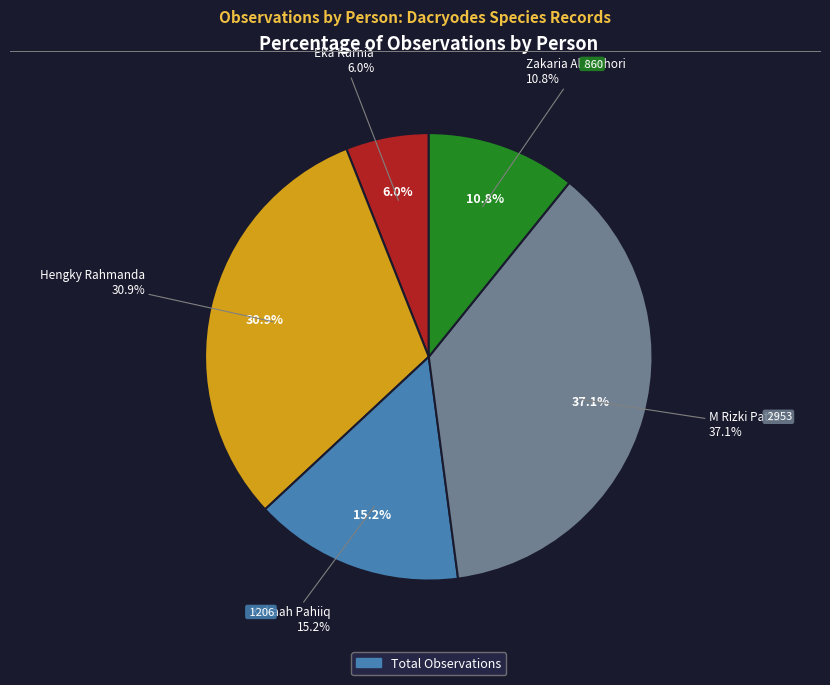

To the nearest percent, what portion does Eka Kurnia represent?

6%